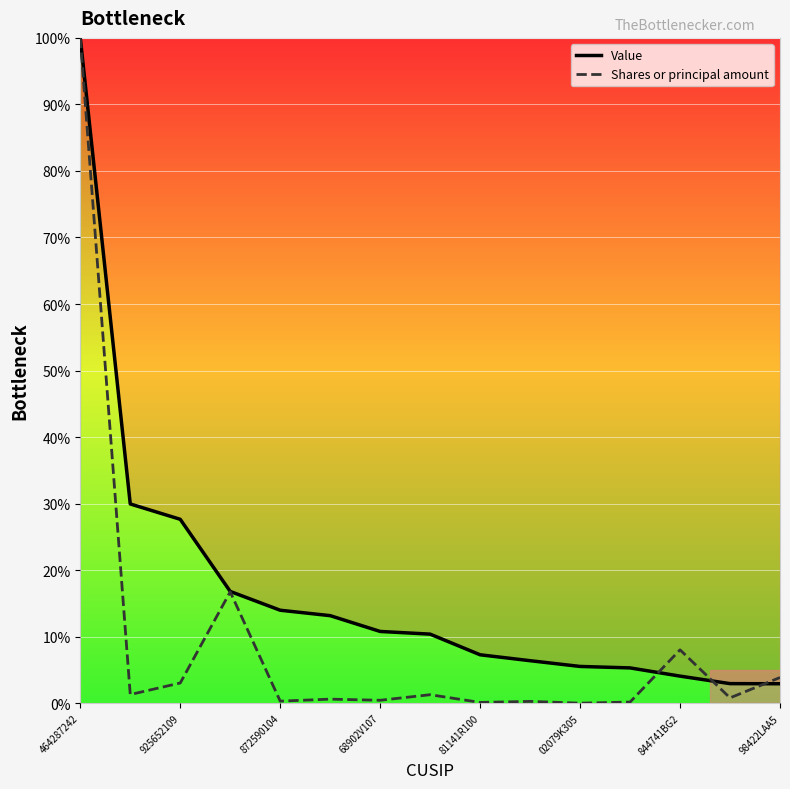

What is the highest value of the Shares or principal amount series?

100.0